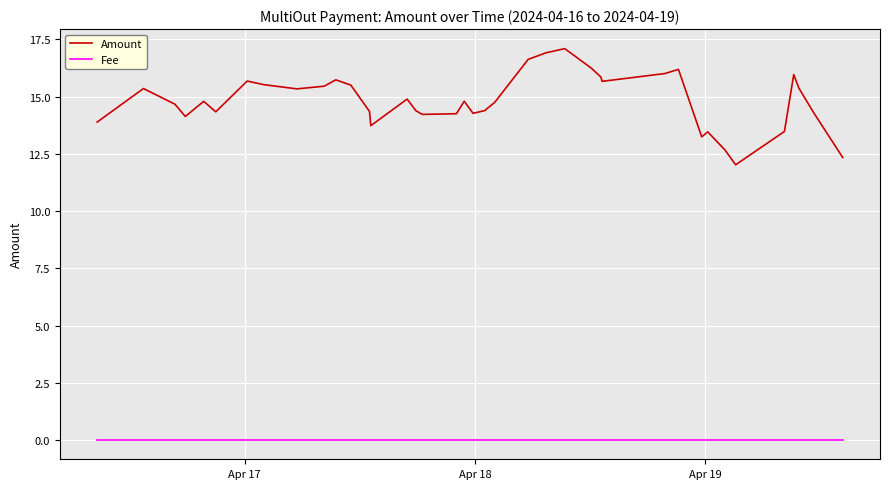

How many lines are shown in the chart?

2